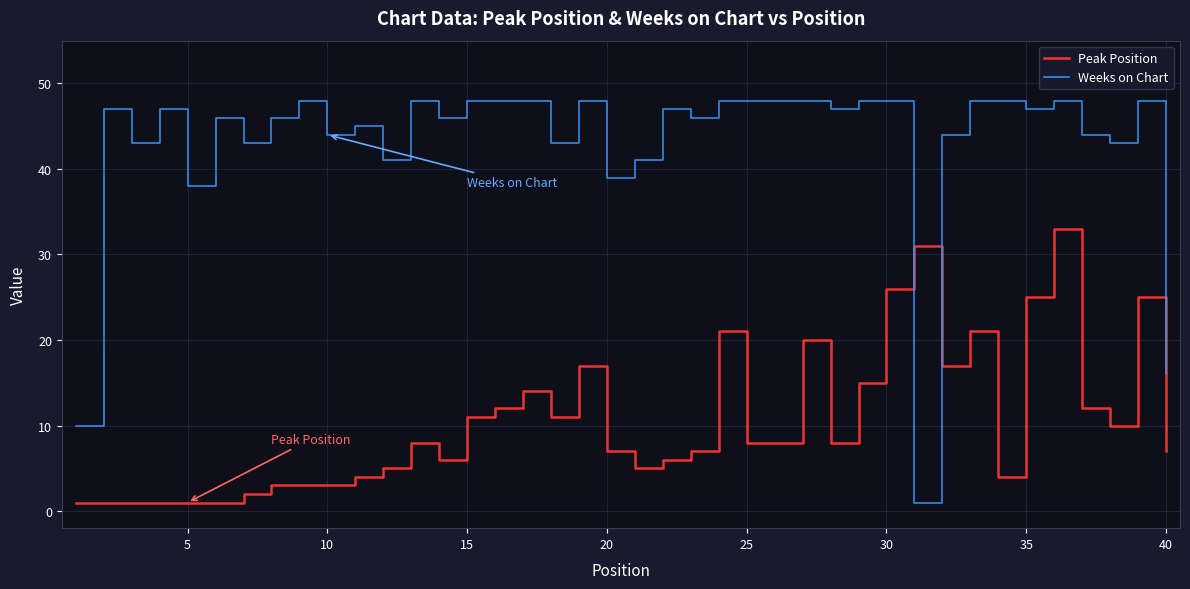

Which series has the largest total across all categories?

Weeks on Chart